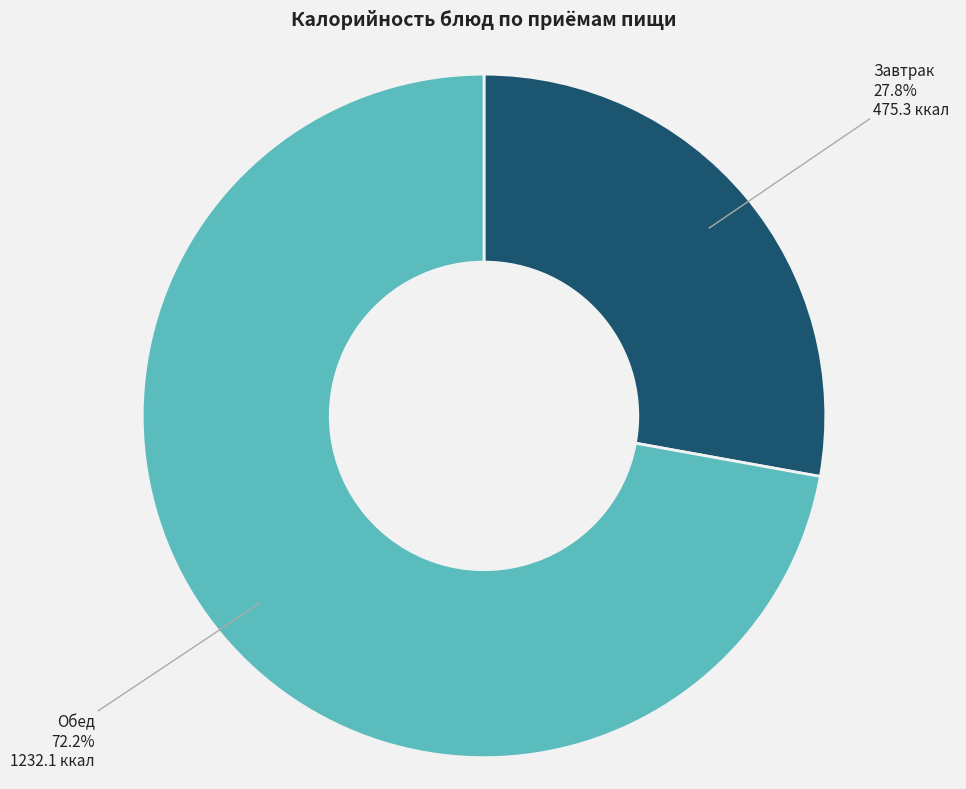

Count the number of slices in the pie.

2